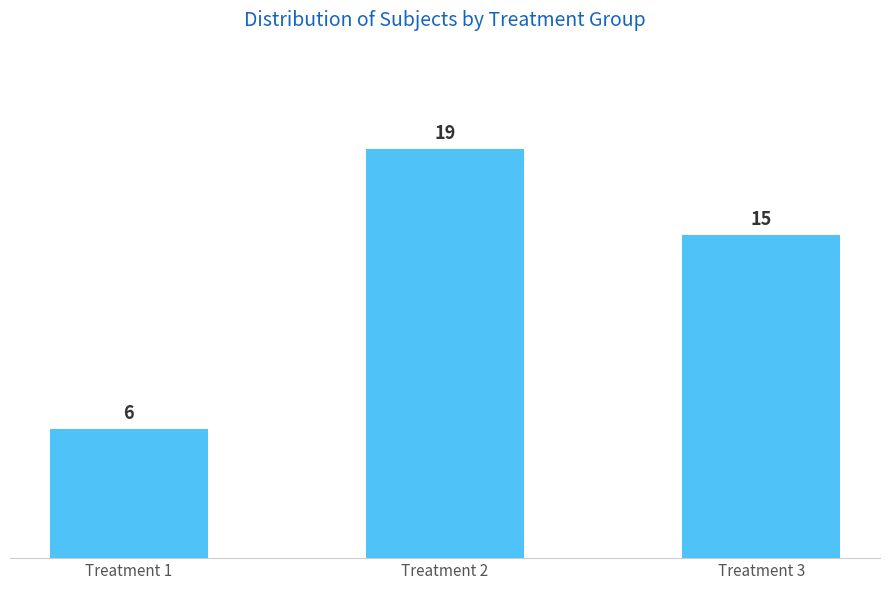

What is the ratio of the value at Treatment 3 to the value at Treatment 2?

0.8